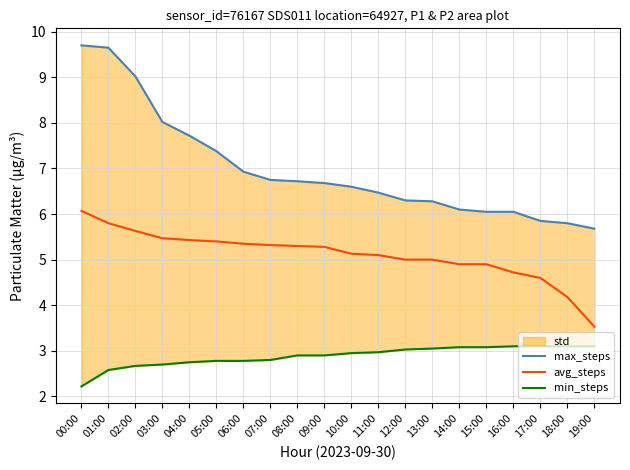

What position from the left is 00:00?

1